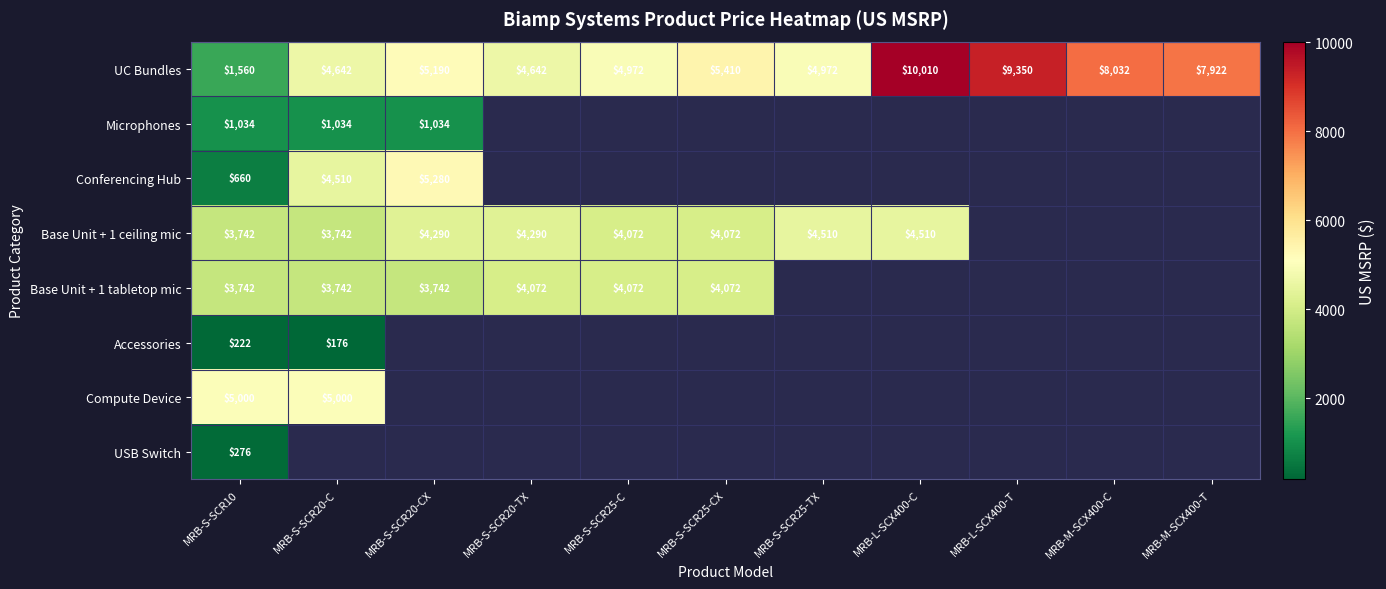

At which label is UC Bundles closest to 5785?

MRB-S-SCR25-CX